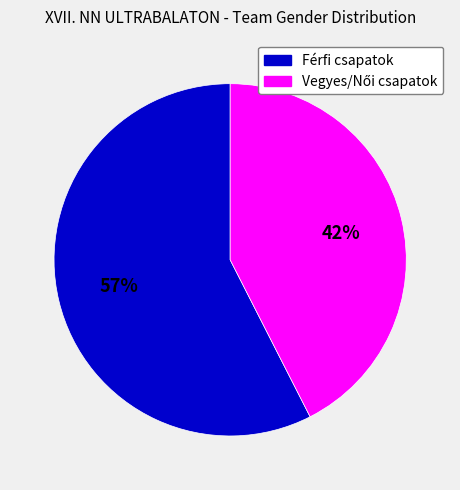

Is there a majority slice in this chart?

Yes